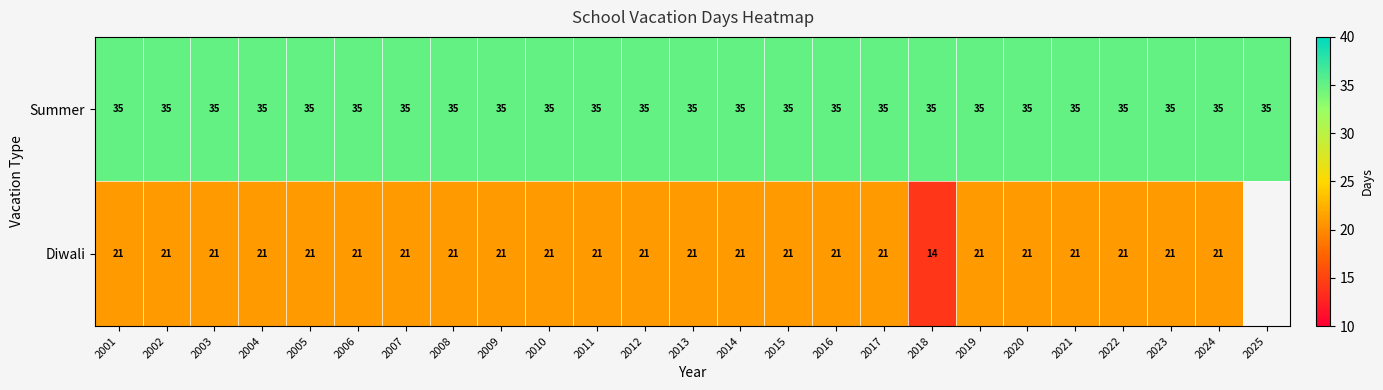

True or false: Summer has a value of 7 at 2011.

False